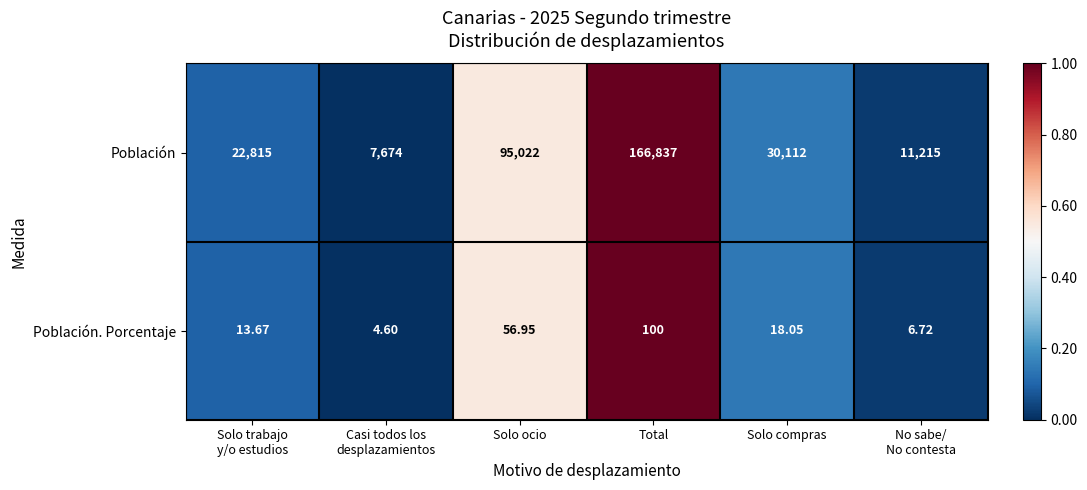

Which series has the largest range (max minus min)?

Población